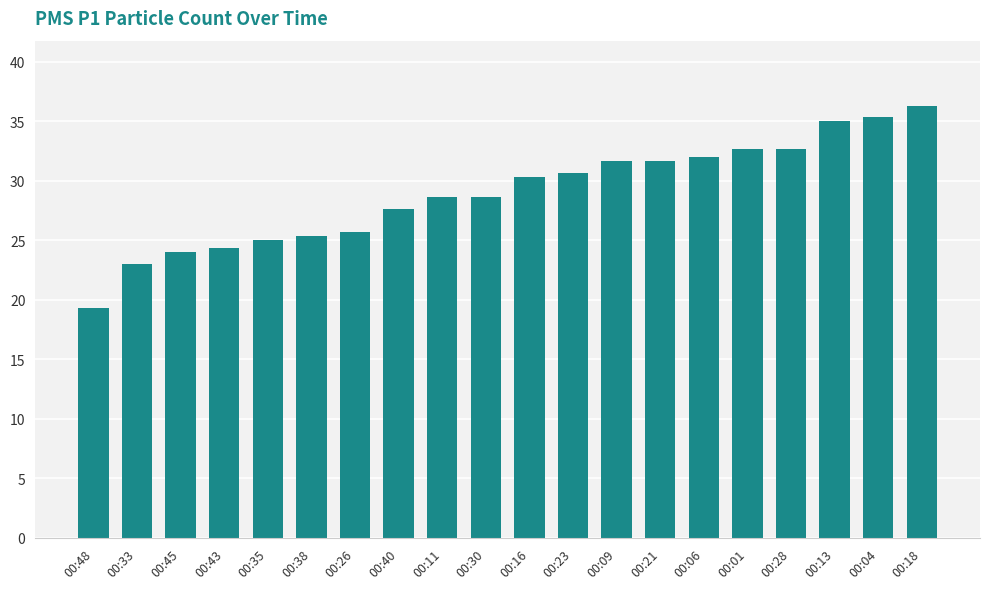

Approximately how many times larger is the value at 00:18 compared to 00:40?

1.3